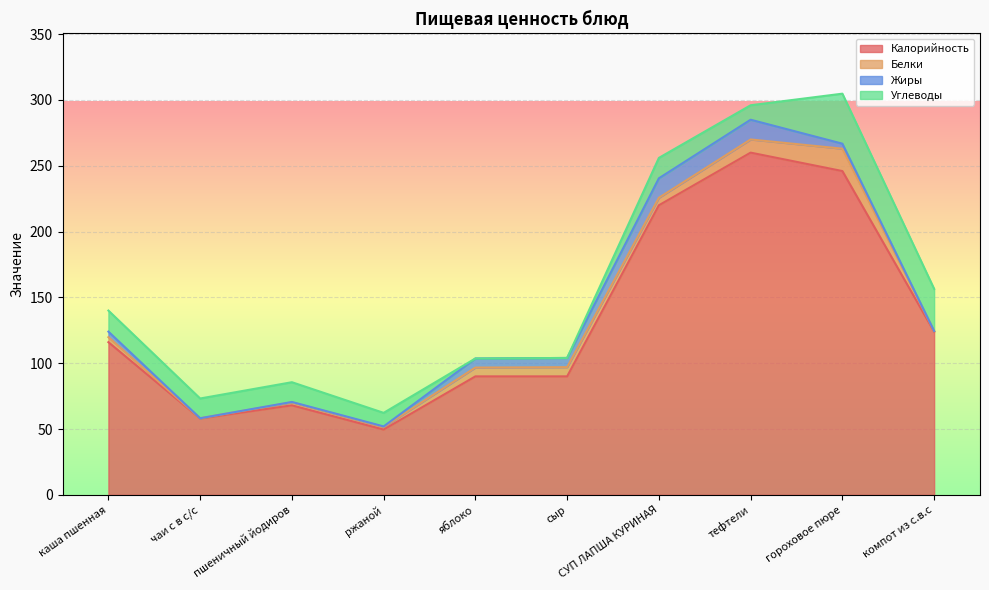

List the labels in order of Жиры value, smallest first.

чаи с в с/с, компот из с.в.с, пшеничный йодиров, ржаной, гороховое пюре, каша пшенная, яблоко, cыр, СУП ЛАПША КУРИНАЯ, тефтели